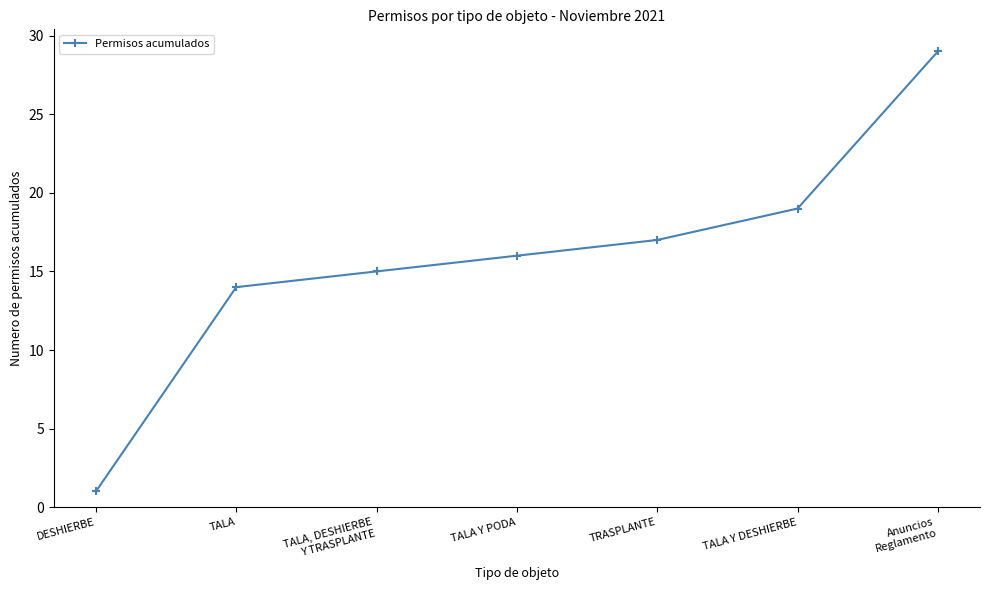

What is the maximum value shown in the chart?

29